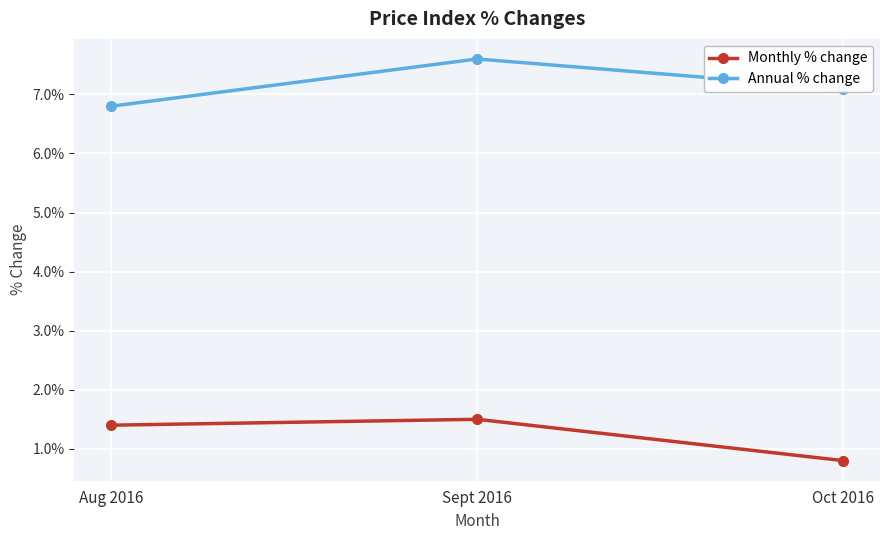

What value does the Monthly % change series have at Aug 2016?

1.4